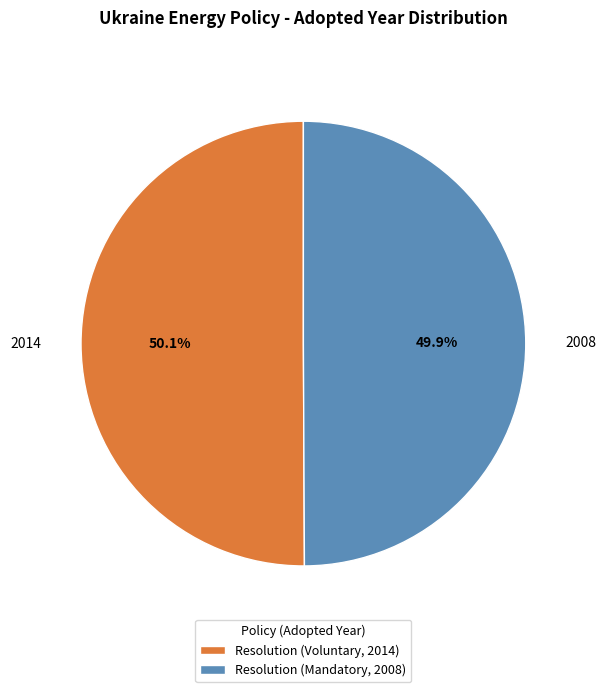

What portion of the pie excludes Resolution (Voluntary, 2014)?

49.9%